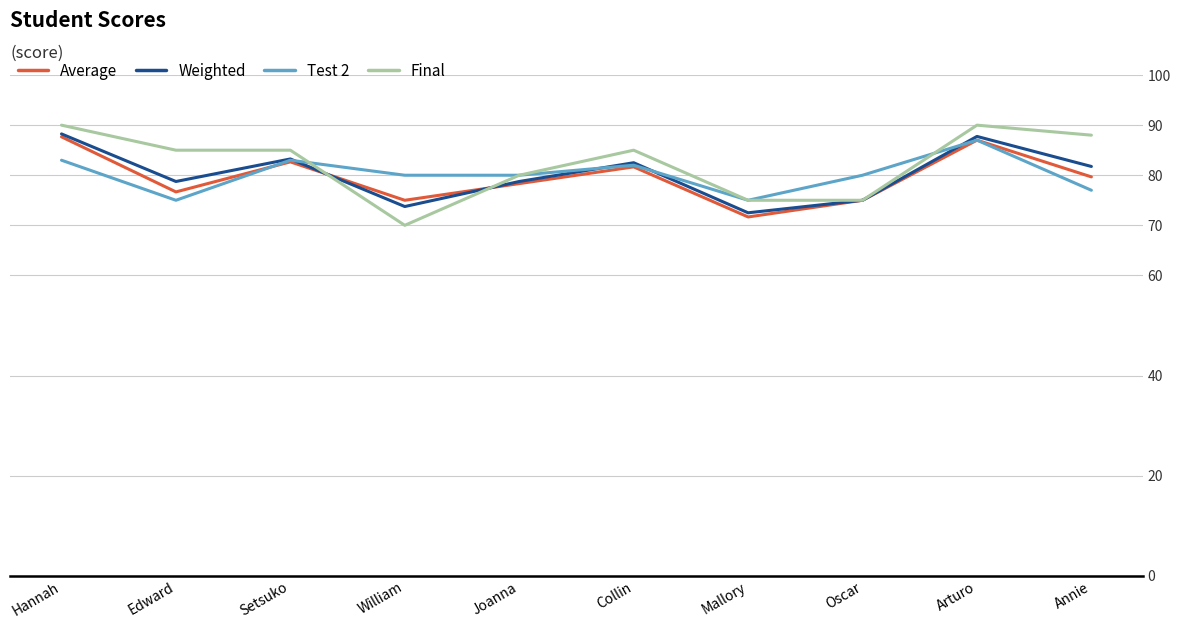

True or false: Weighted has more than 2 interior local peaks.

True